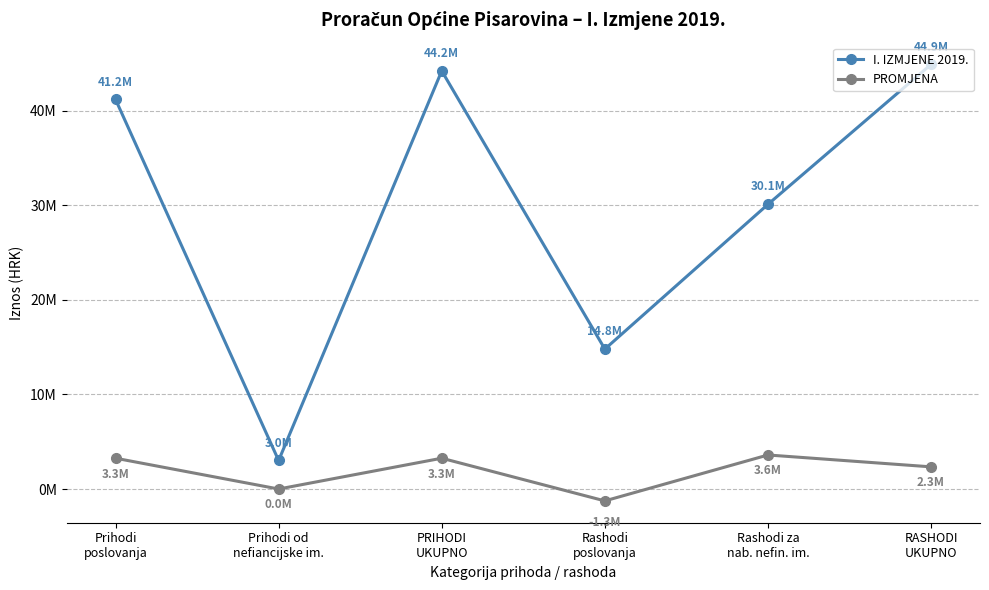

What are all the series names shown in the legend?

I. IZMJENE 2019., PROMJENA